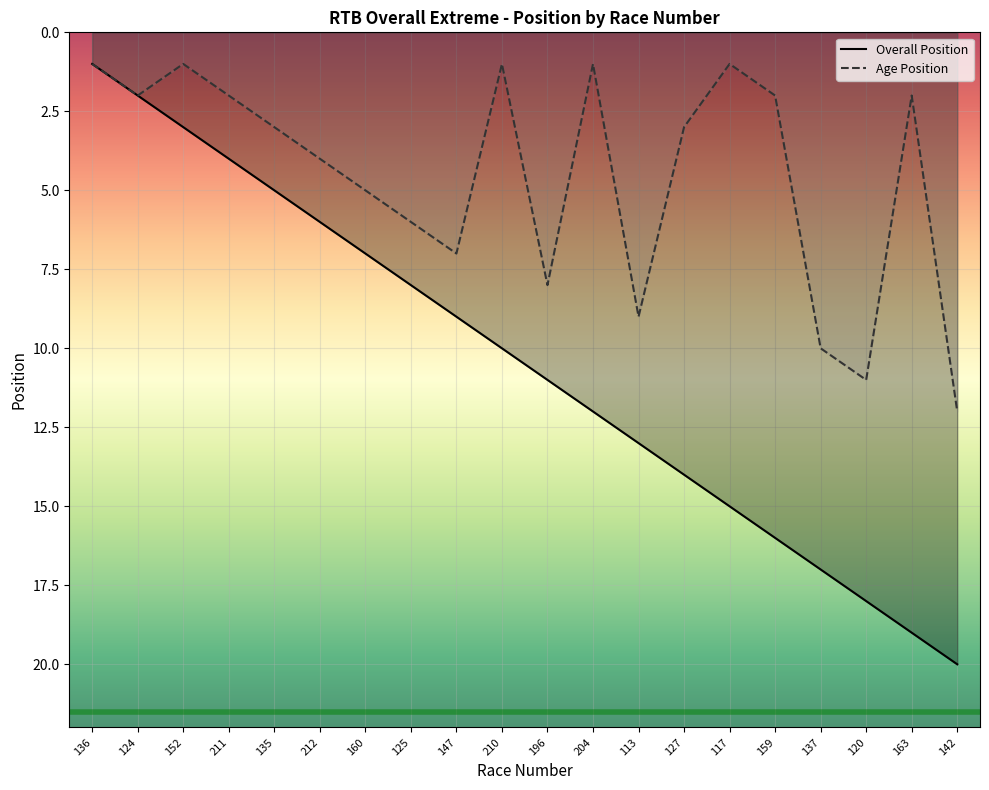

What is the difference between the maximum and minimum values in the Age Position series?

11